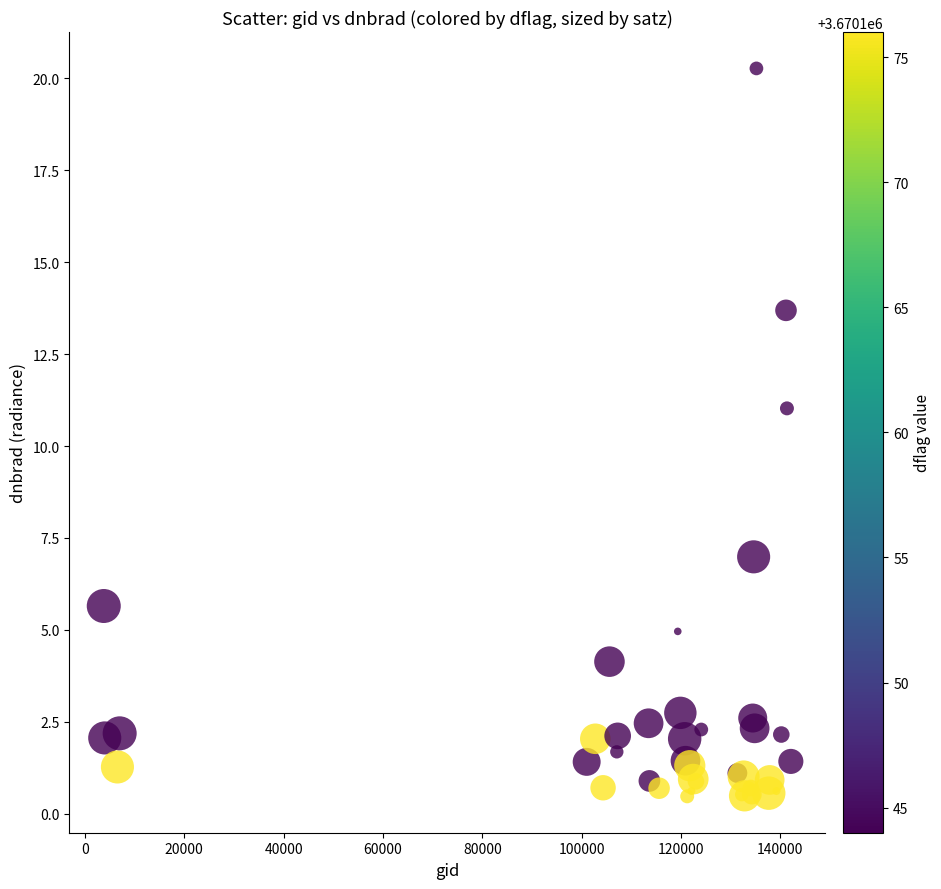

What Y value in the scatter plot is closest to 10?

11.0